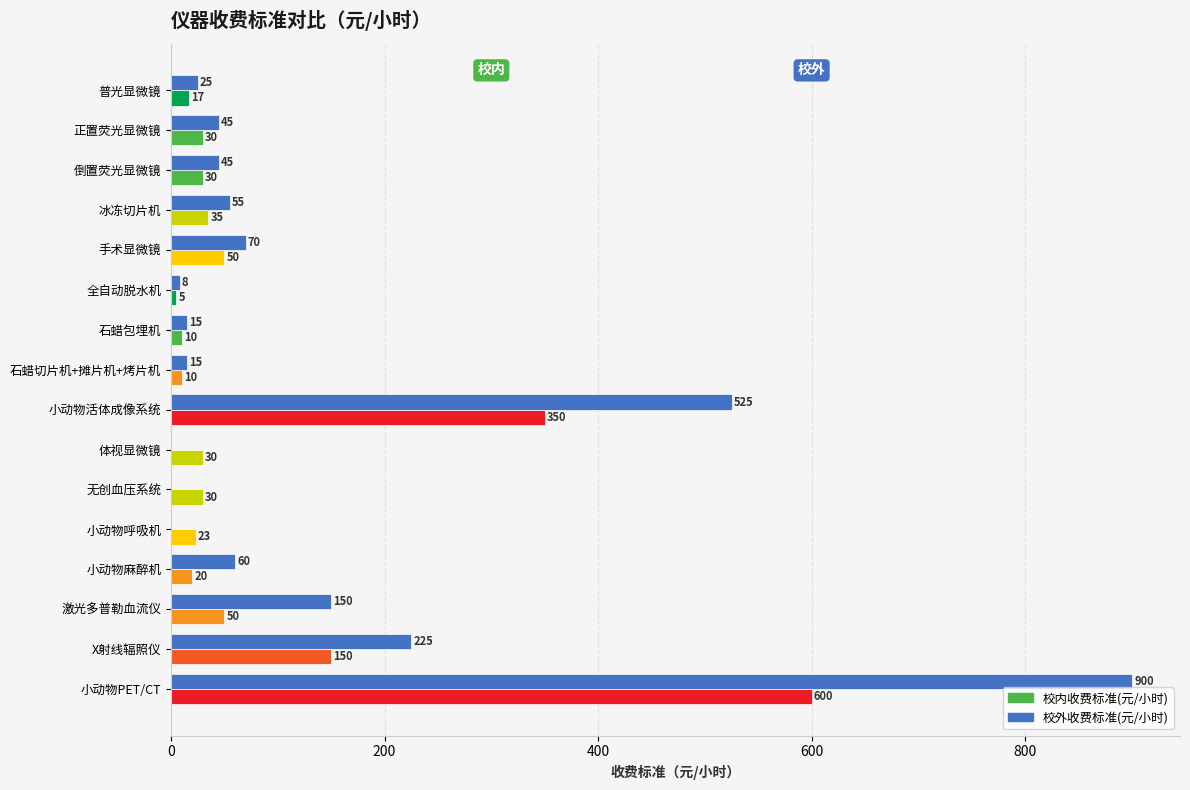

Between 小动物麻醉机 and 激光多普勒血流仪, which is larger?

激光多普勒血流仪